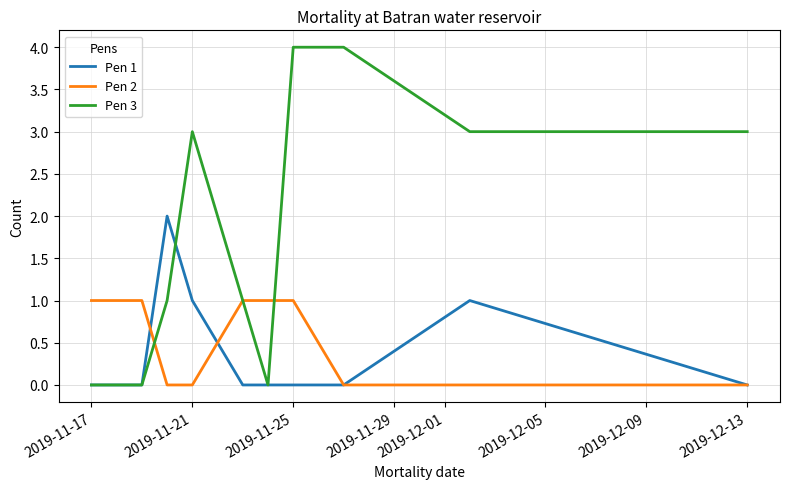

Which series has the largest range (max minus min)?

Pen 3